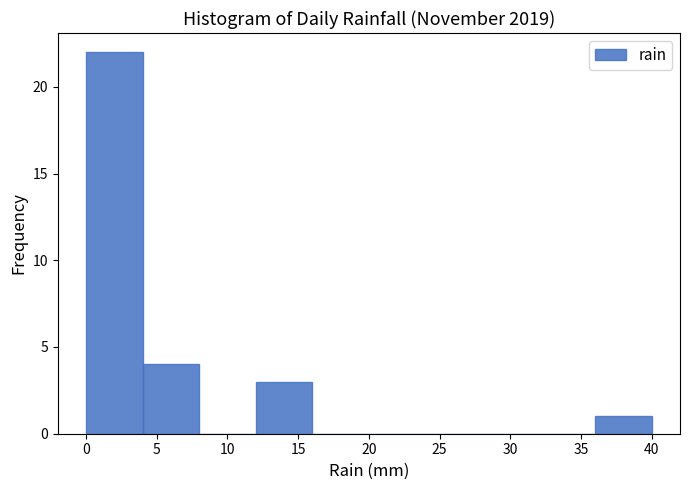

Reading left to right, list every bar in this chart as the range it spans on the x-axis followed by its height. The values are not printed on the chart, so give them approximately, as read against the axis.

0 to 4: 22
4 to 8: 4
8 to 12: 0
12 to 16: 3
16 to 20: 0
20 to 24: 0
24 to 28: 0
28 to 32: 0
32 to 36: 0
36 to 40: 1